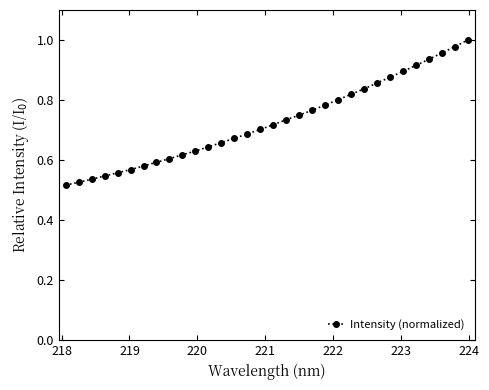

What is the sum of all values?

23.3